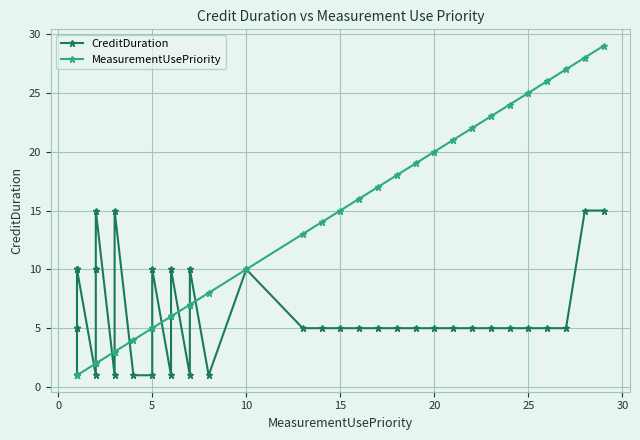

What is the lowest value of the MeasurementUsePriority series?

1